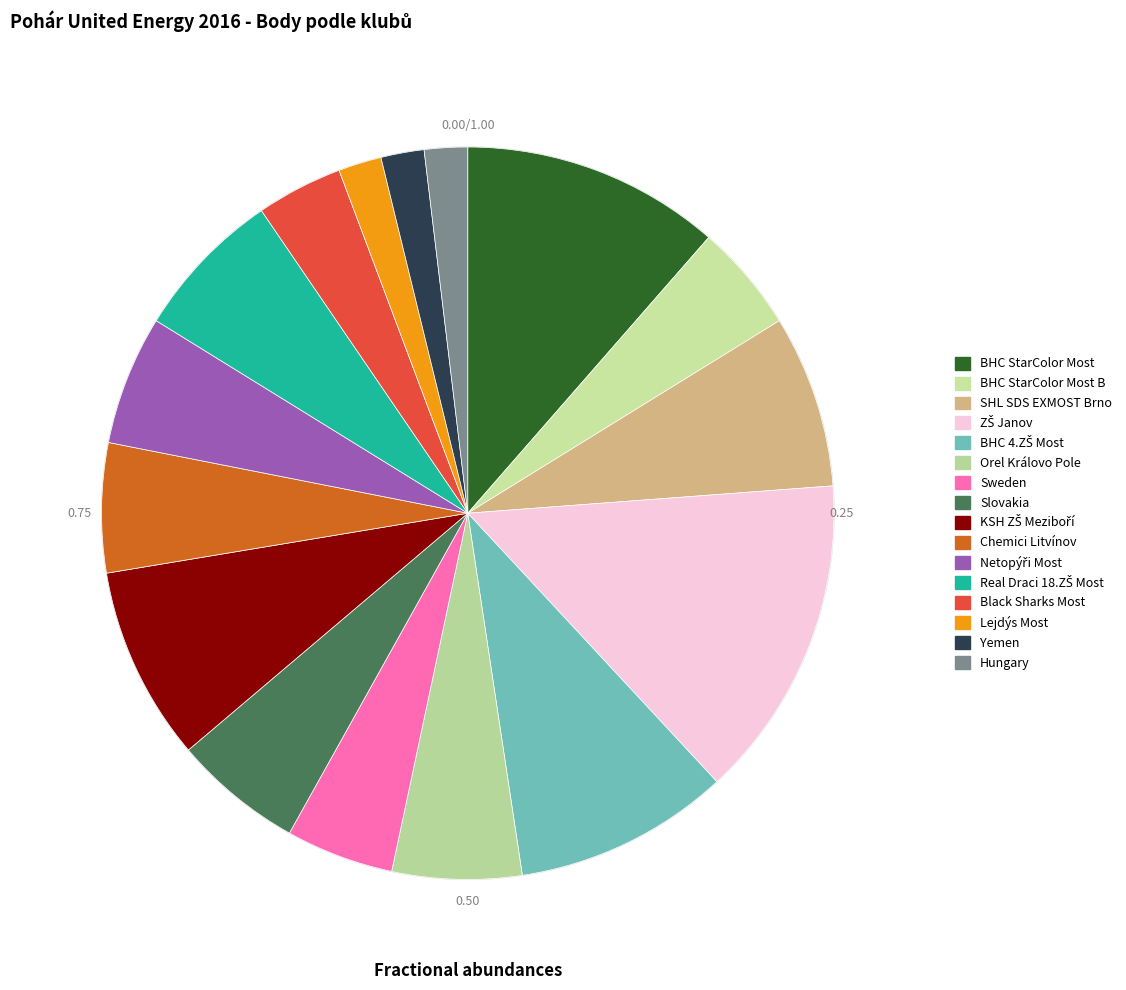

What is the change in value from Black Sharks Most to Hungary?

-2